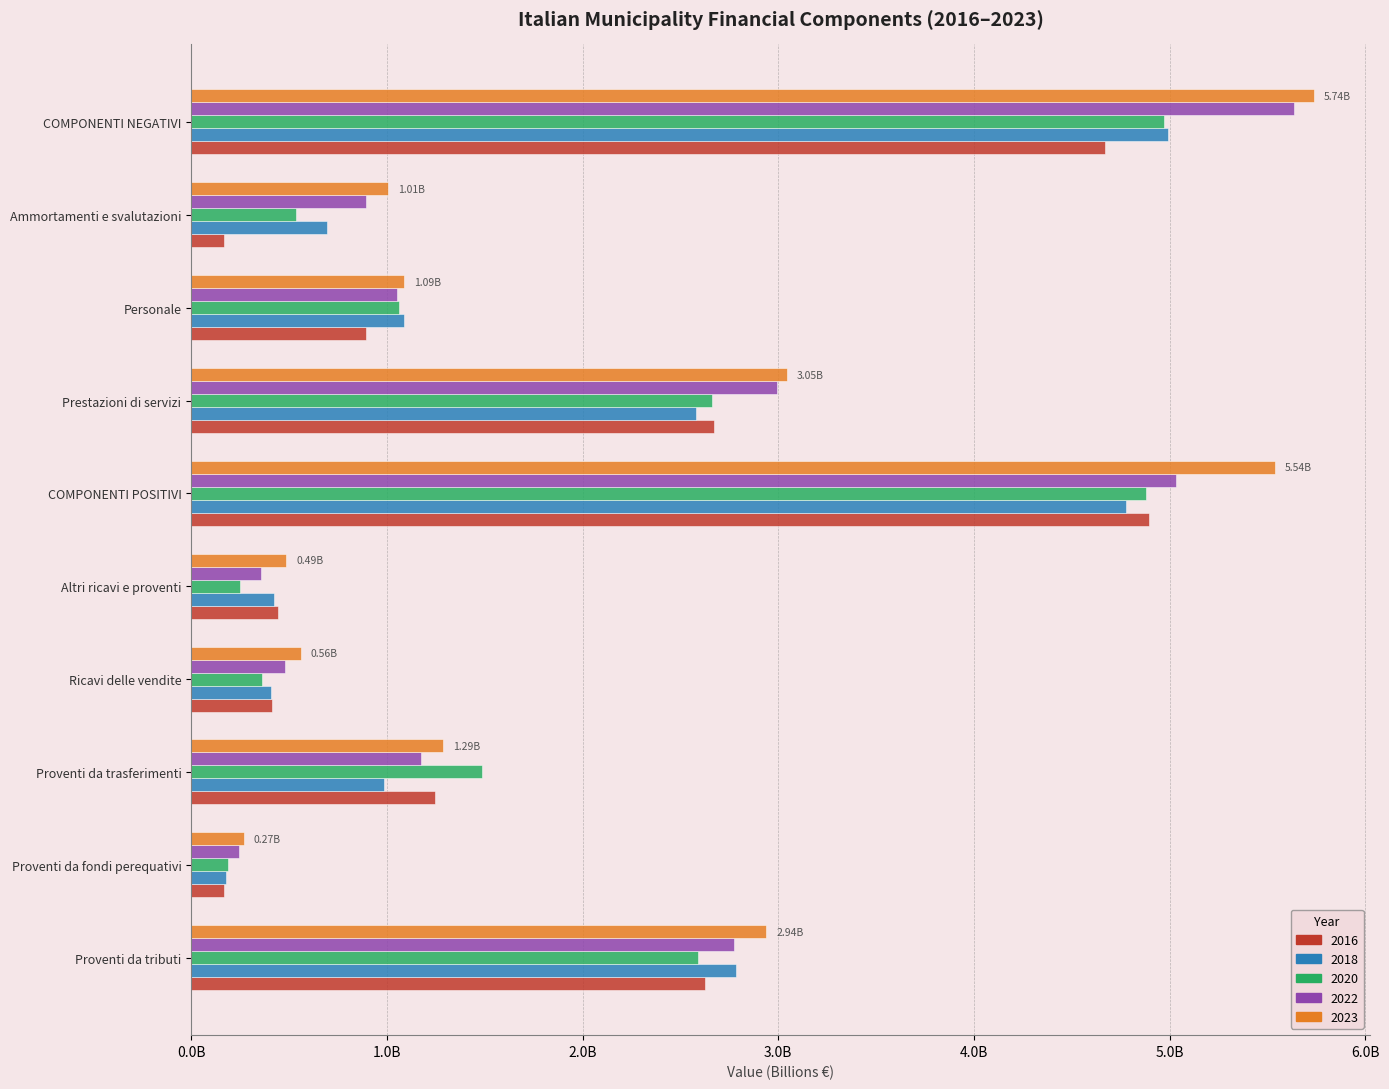

Which series has the widest spread of values?

2023